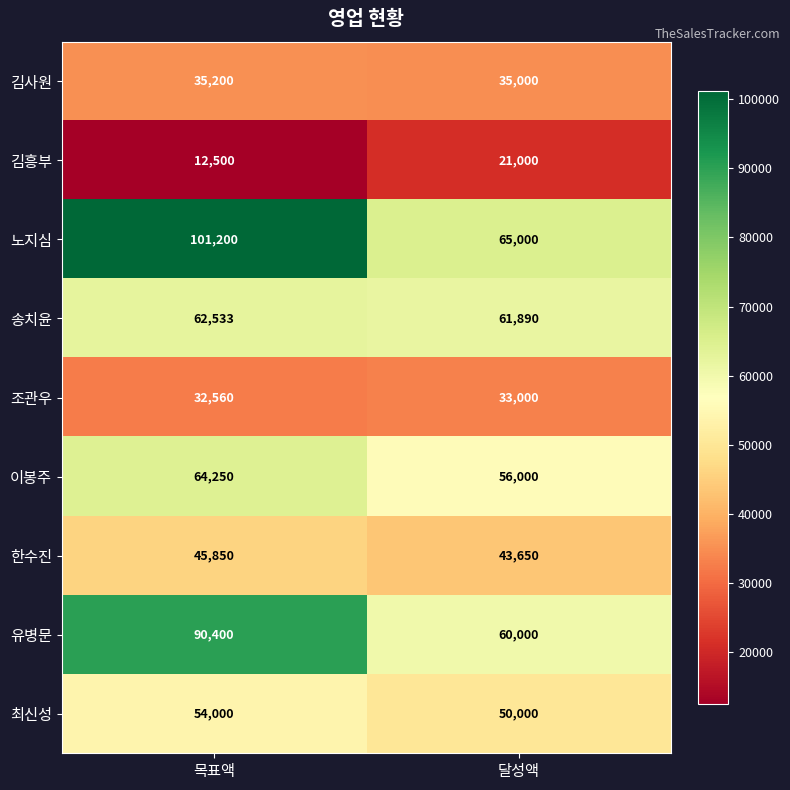

The 김사원 series shows 19320 at 목표액. True or false?

False